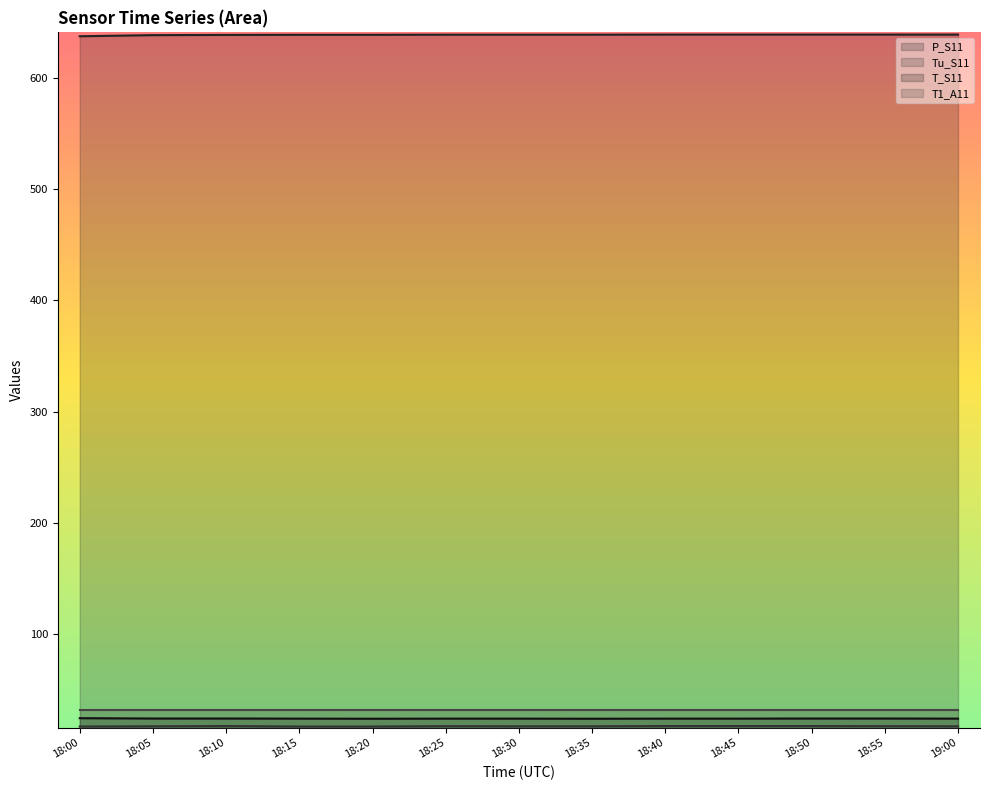

True or false: T_S11 has a value of 23.4 at 18:30.

True